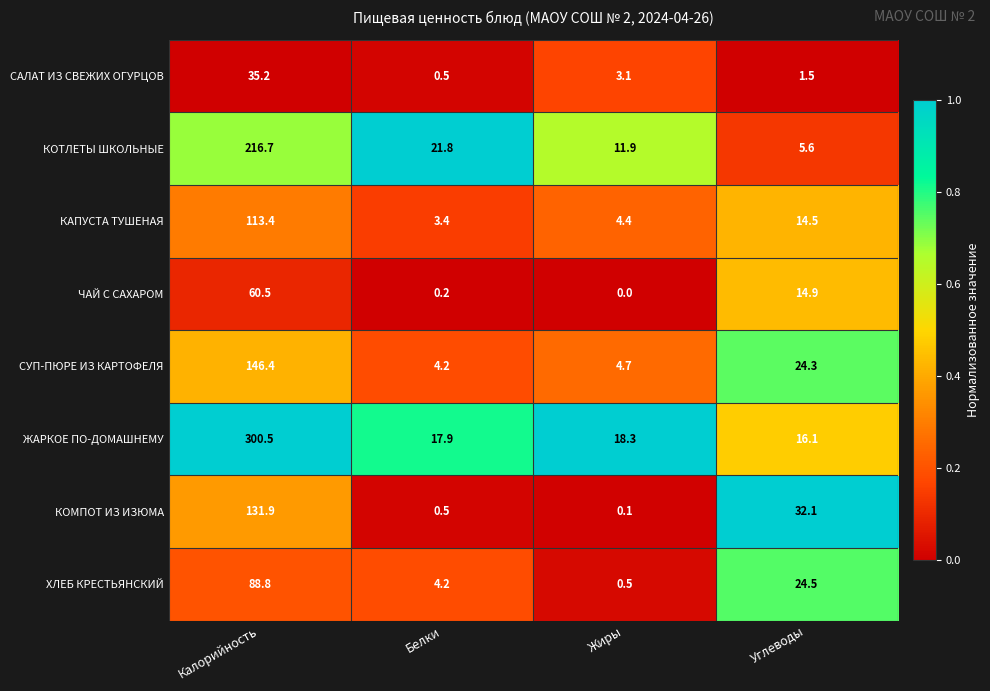

At which category is the sum across all series the highest?

Калорийность